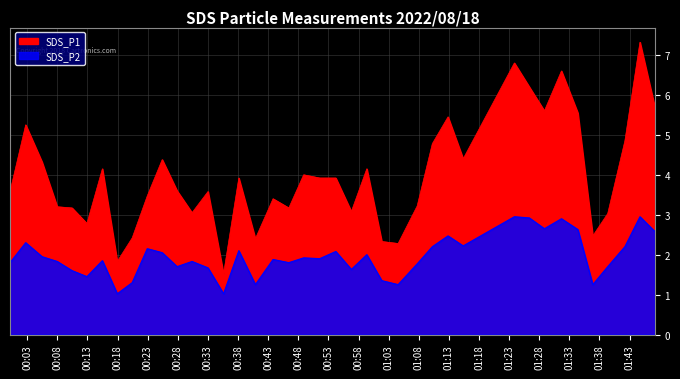

True or false: SDS_P1 and SDS_P2 intersect in this chart.

False